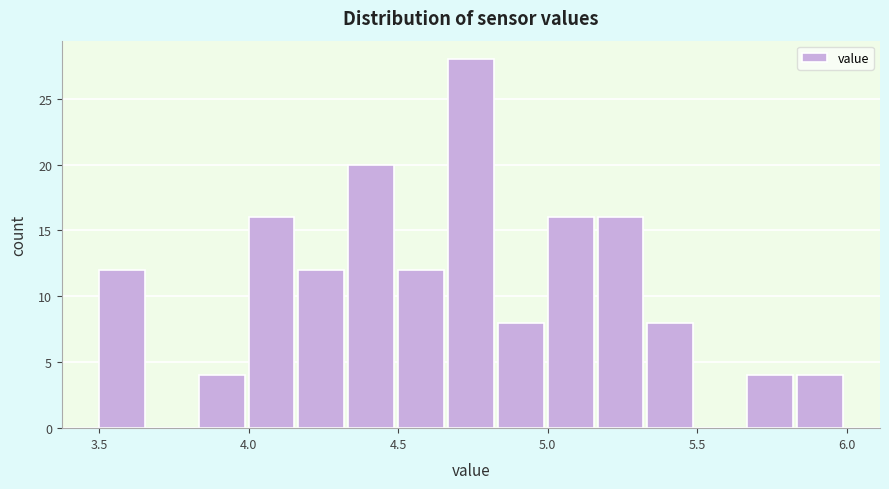

Around what value on the x-axis is the tallest bar? Give the approximate position of its centre, as read against the axis.

4.75